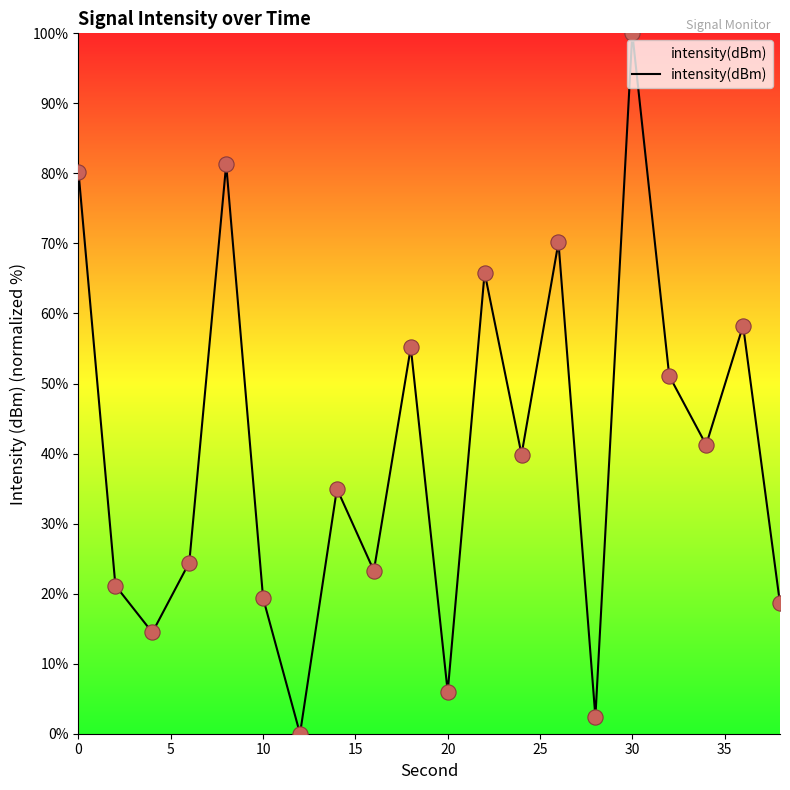

What is the maximum value shown in the chart?

100.0